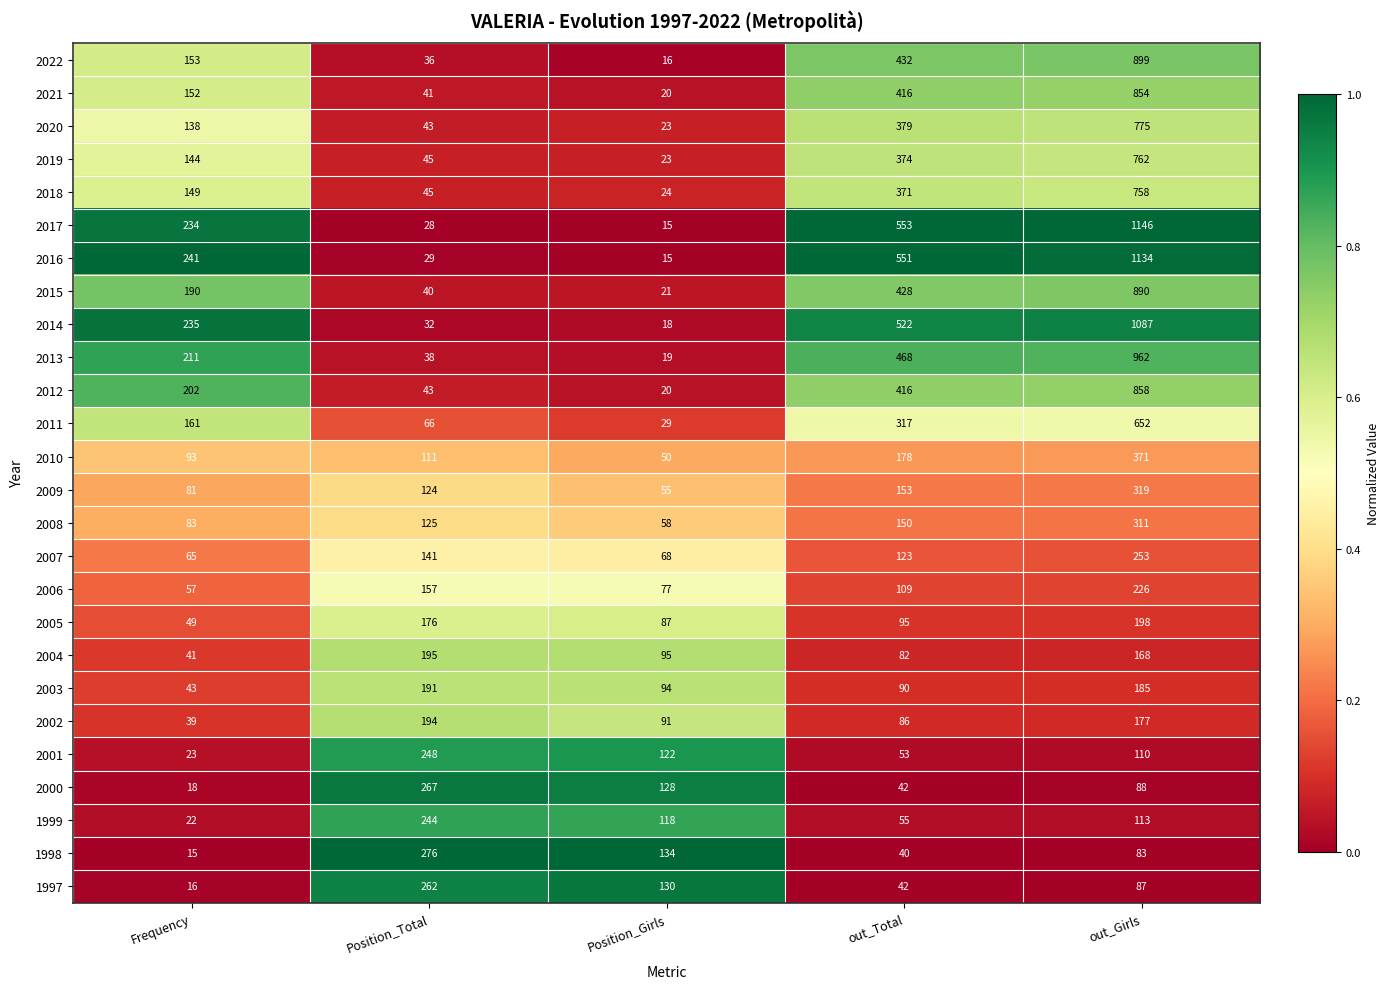

What value does the 2012 series have at out_Girls?

858